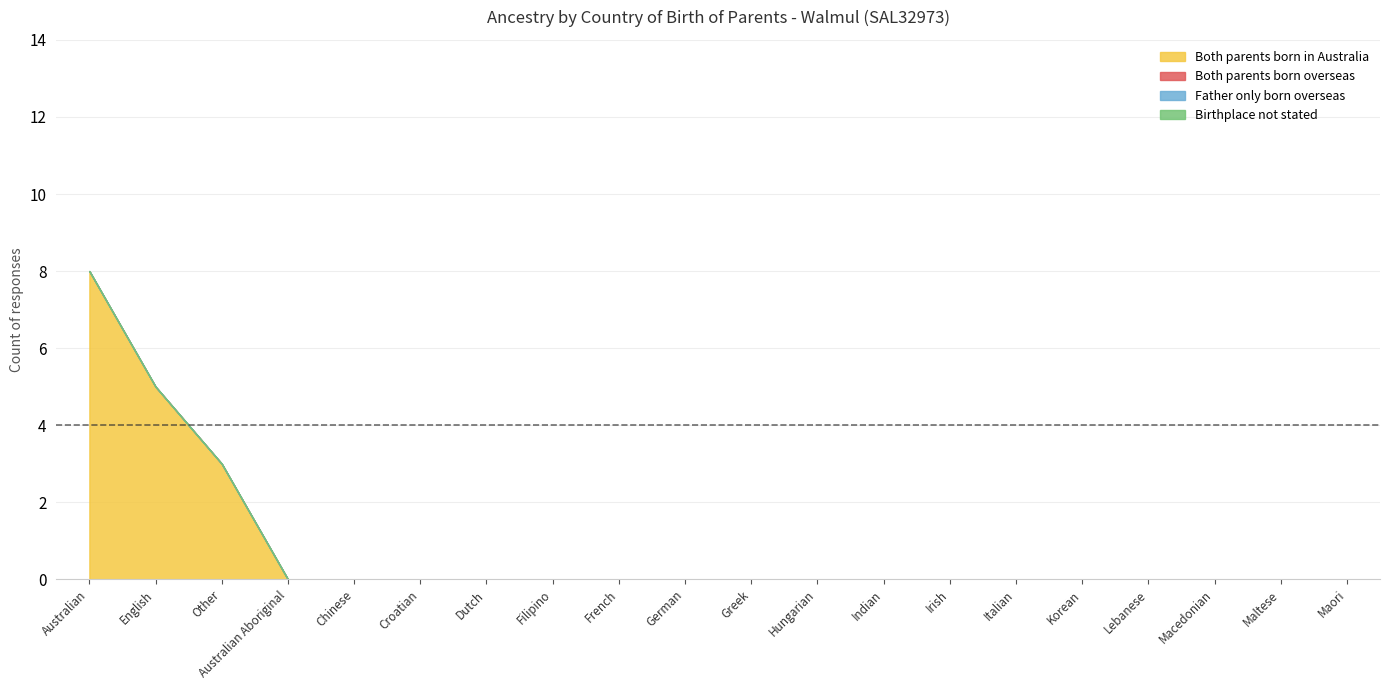

What is the label of the 10th point from the left?

German